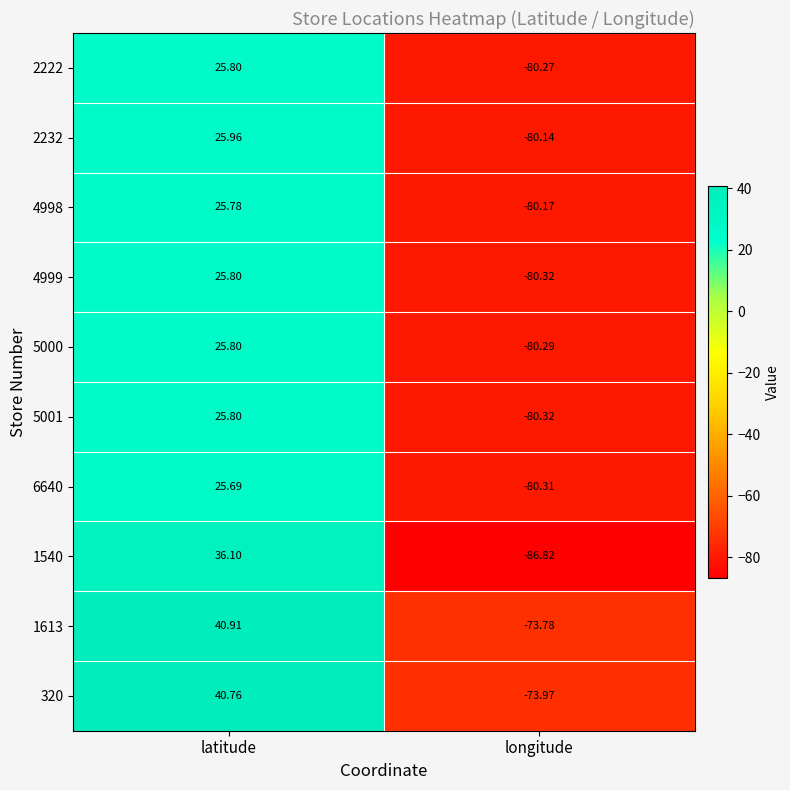

Rank the categories by 1540 value from lowest to highest.

longitude, latitude